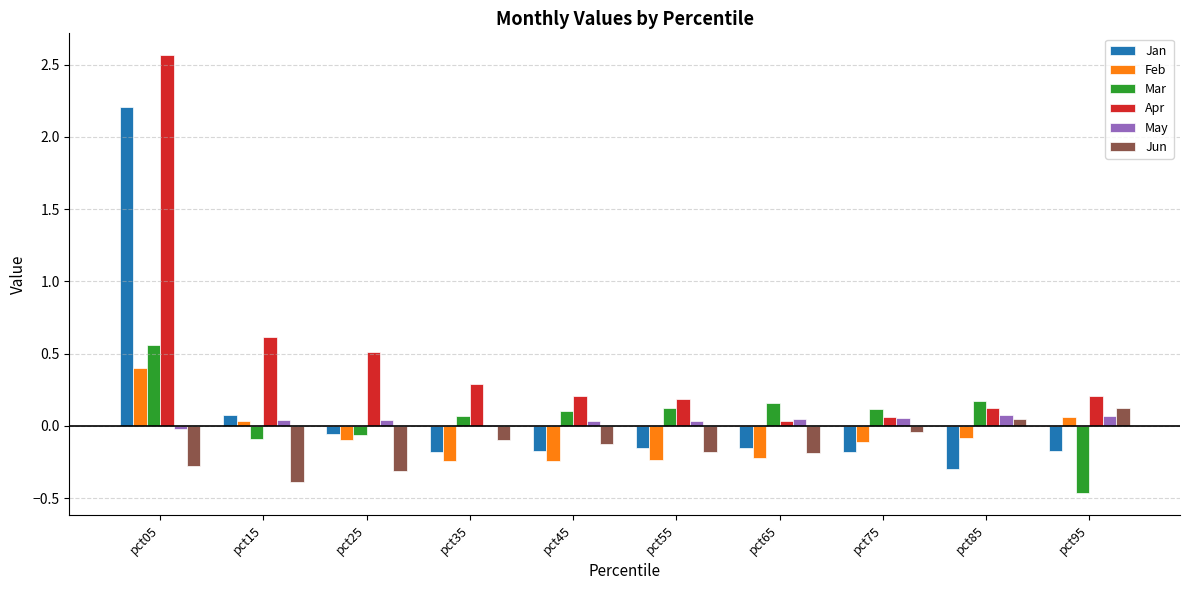

What is the sum of all Mar values?

0.7